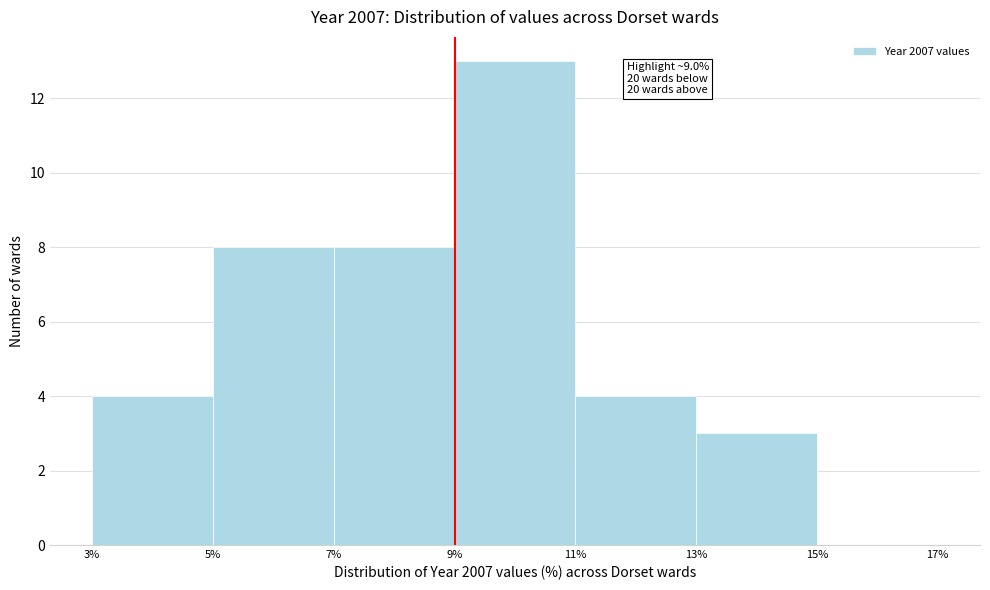

Which range on the x-axis has the tallest bar?

9% to 11%